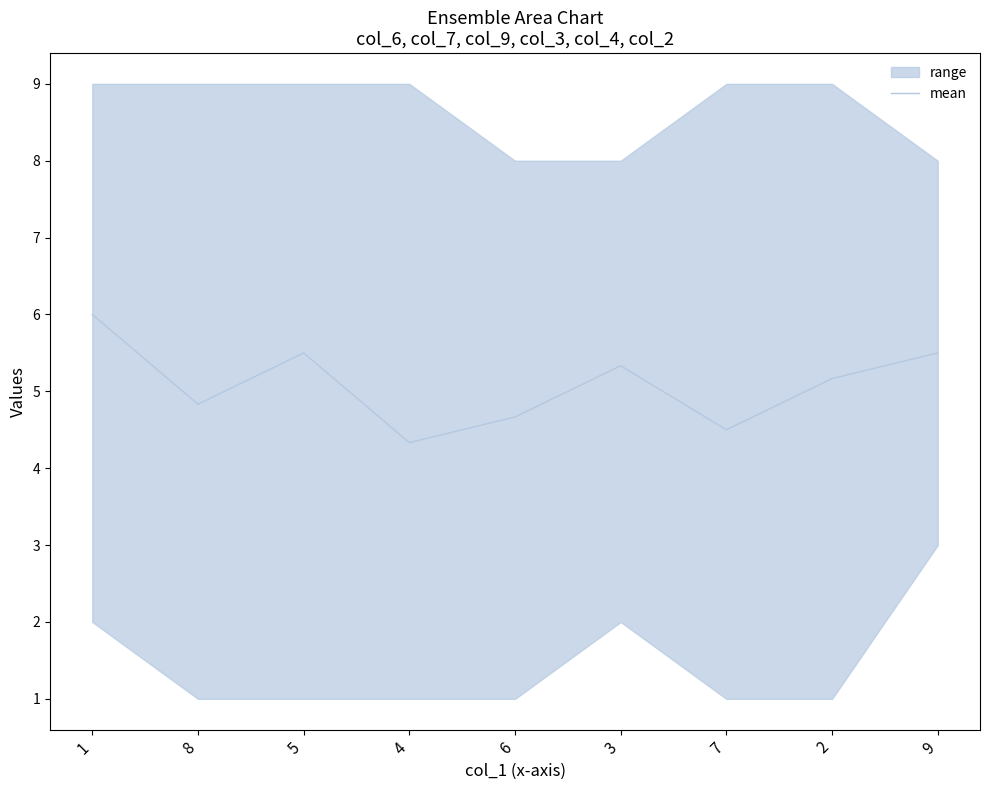

Reading left to right, what are all the values shown in this chart?

6.0	4.8	5.5	4.3	4.7	5.3	4.5	5.2	5.5